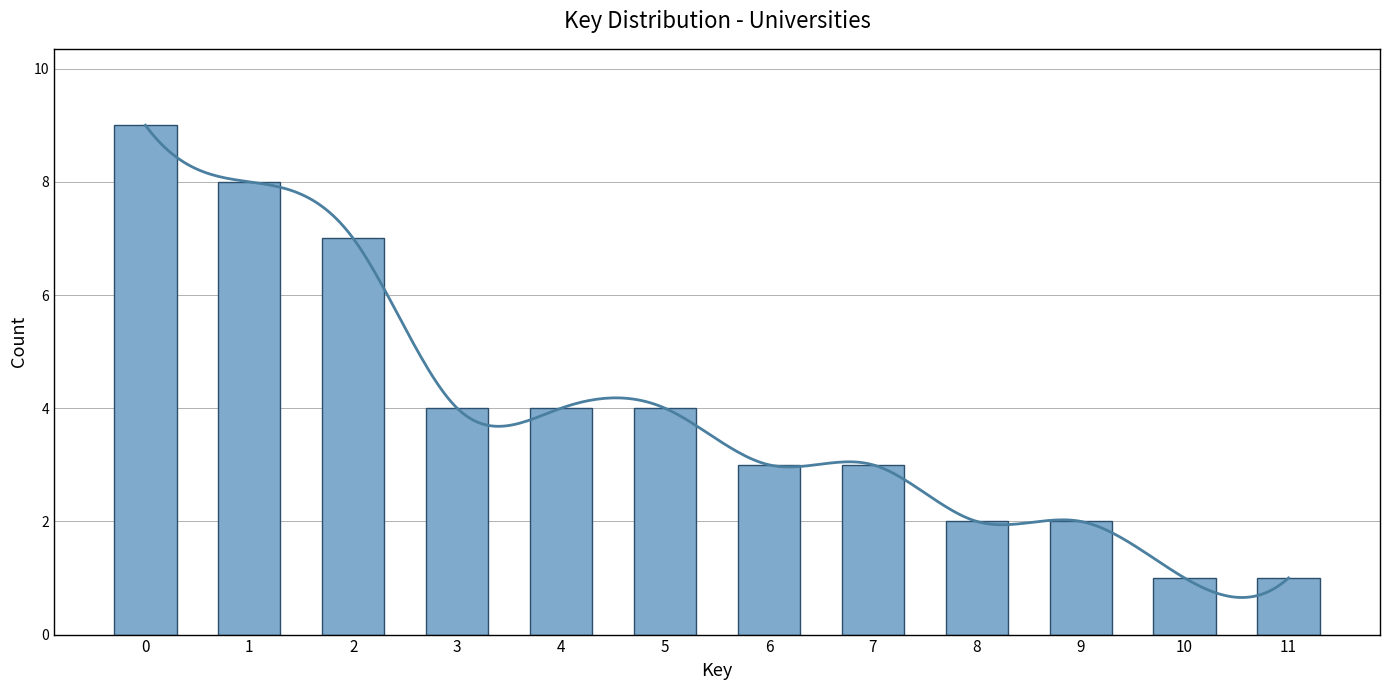

Does the chart contain stacked bars?

No